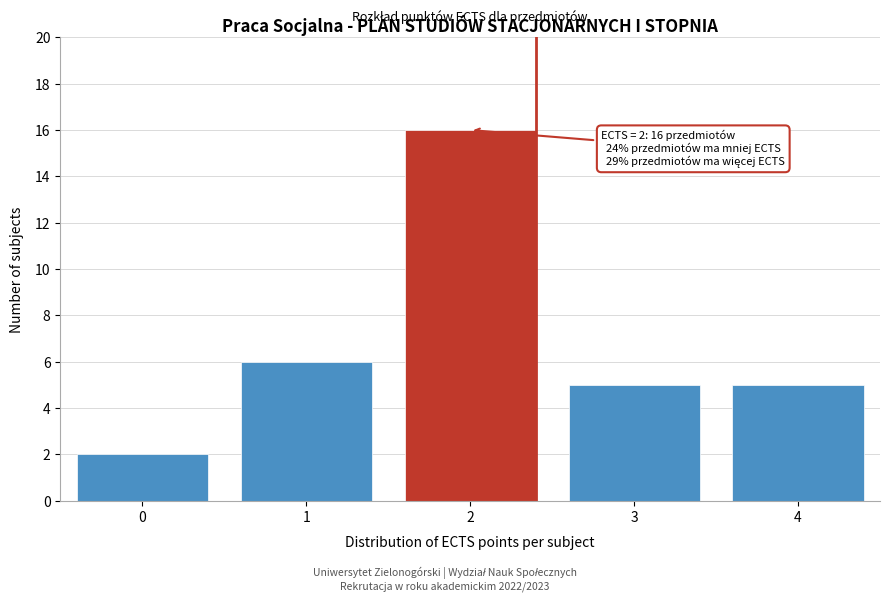

Reading left to right, transcribe all the data shown in this chart.

2	6	16	5	5